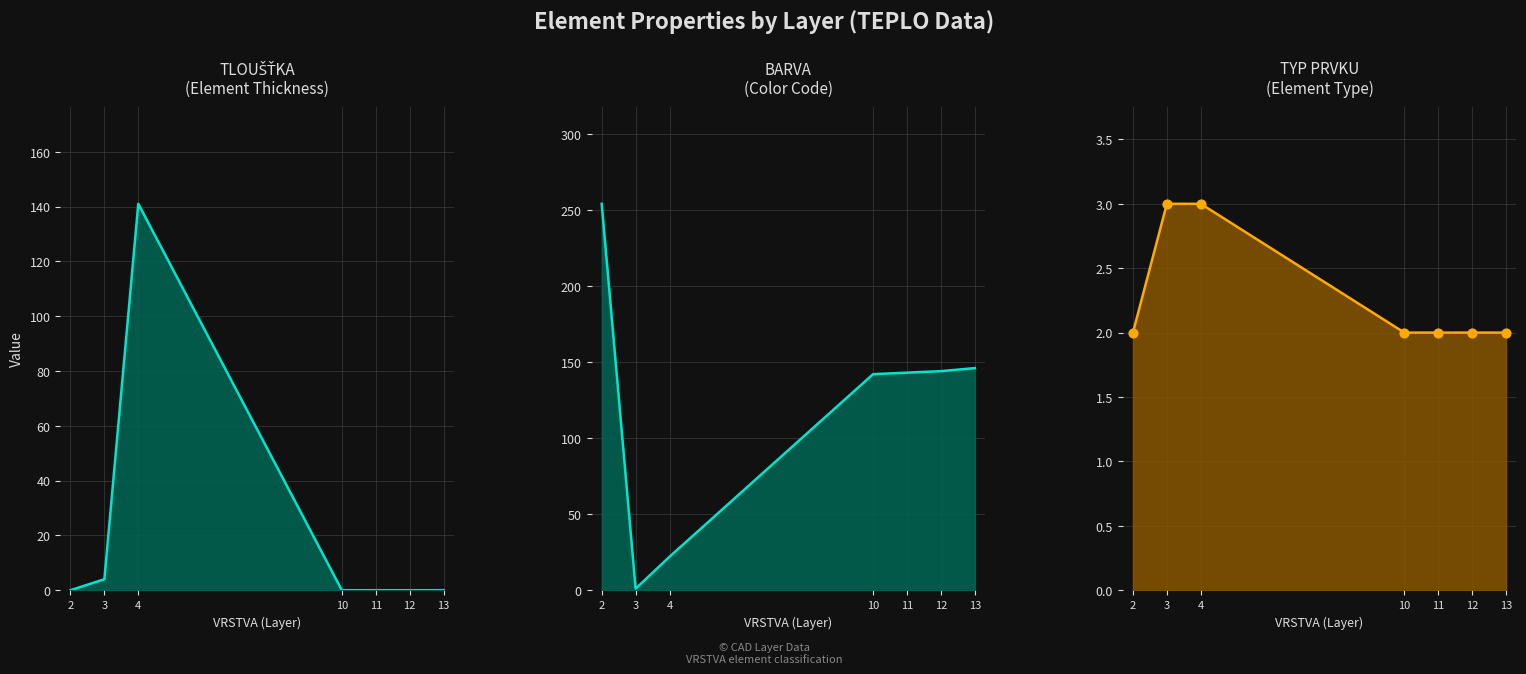

Which series contains the highest Y value?

BARVA line